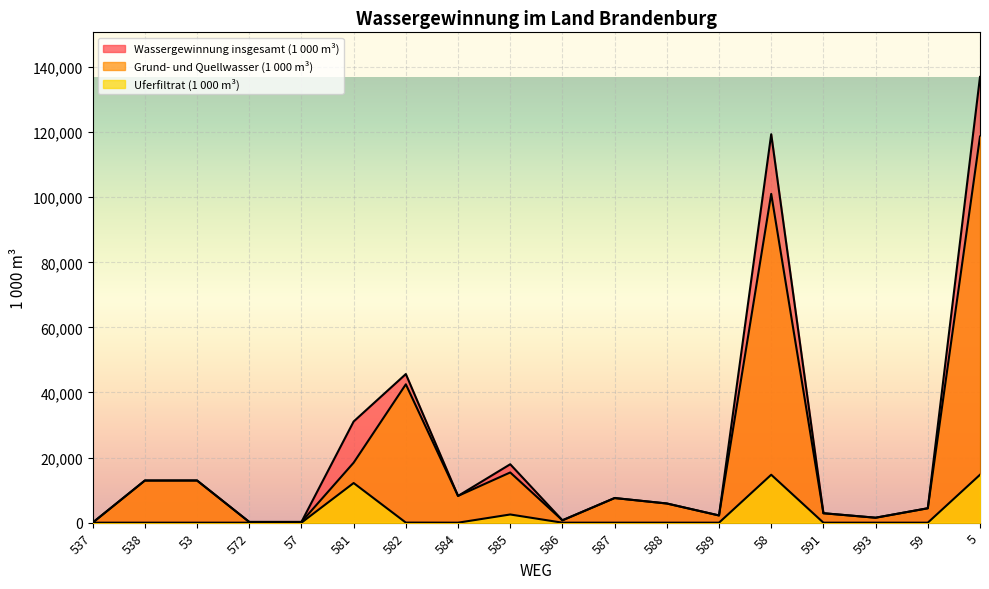

Is it true that Uferfiltrat (1 000 m³) equals -8961 at 59?

False